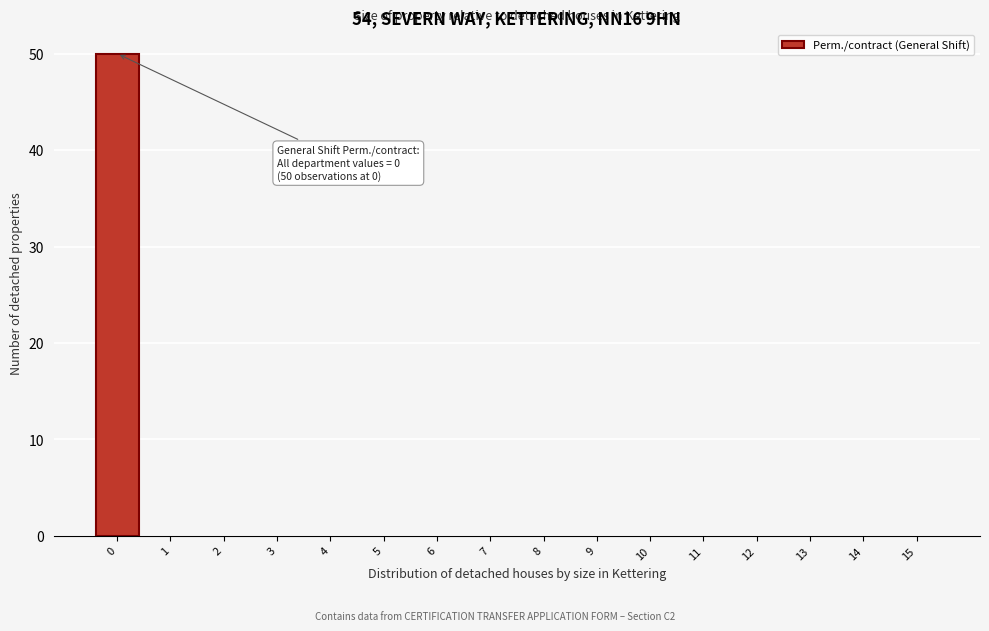

Reading left to right, list all the values displayed in this chart.

0=50	1=0	2=0	3=0	4=0	5=0	6=0	7=0	8=0	9=0	10=0	11=0	12=0	13=0	14=0	15=0